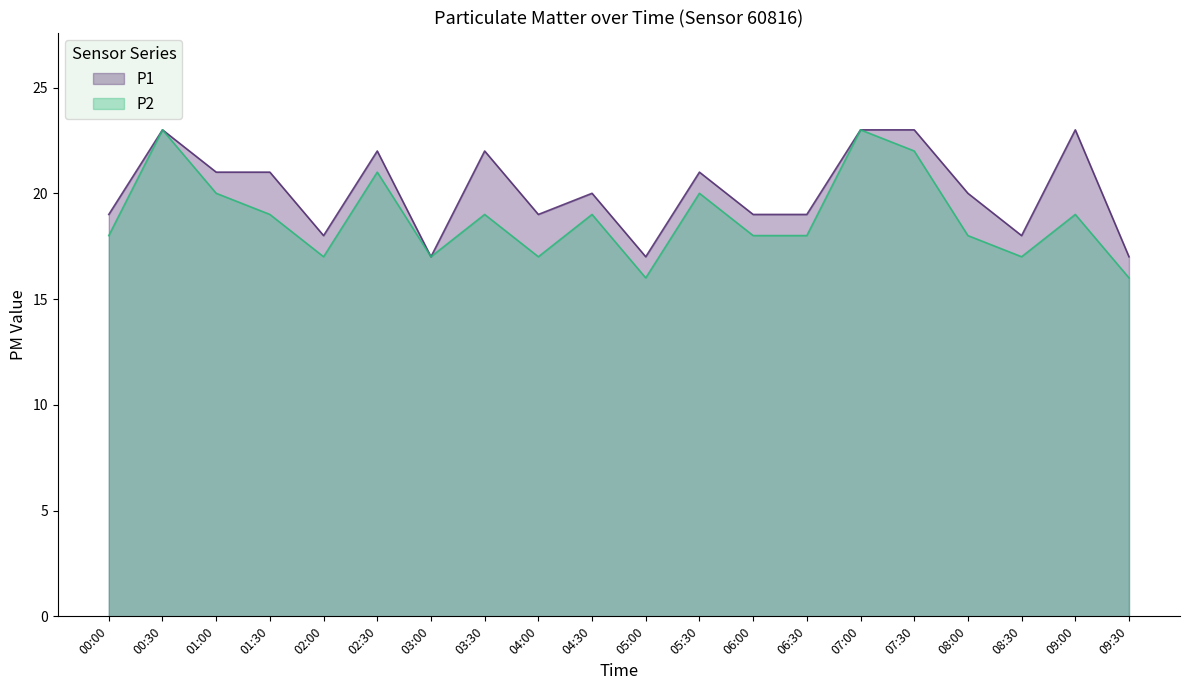

Reading left to right, what are all the values shown in this chart?

P1: 19	23	21	21	18	22	17	22	19	20	17	21	19	19	23	23	20	18	23	17
P2: 18	23	20	19	17	21	17	19	17	19	16	20	18	18	23	22	18	17	19	16